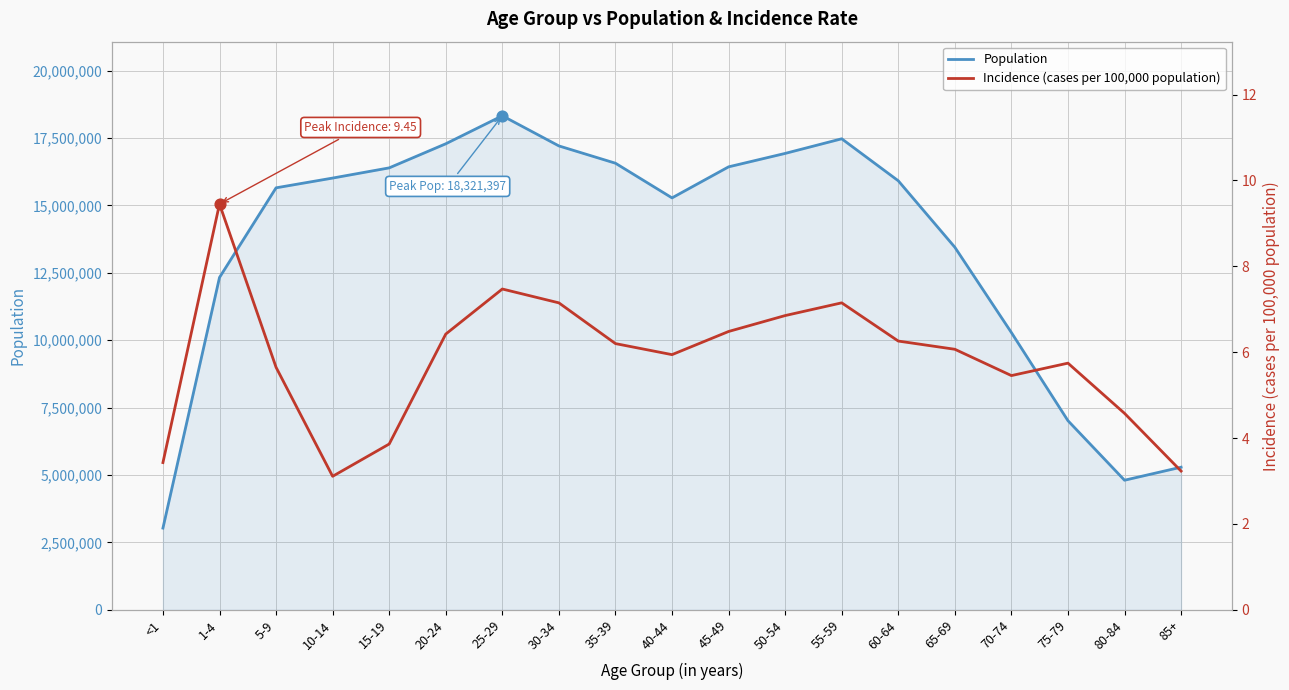

Is the value of Incidence (cases per 100,000 population) at 60-64 greater than the value of Population at 80-84?

No